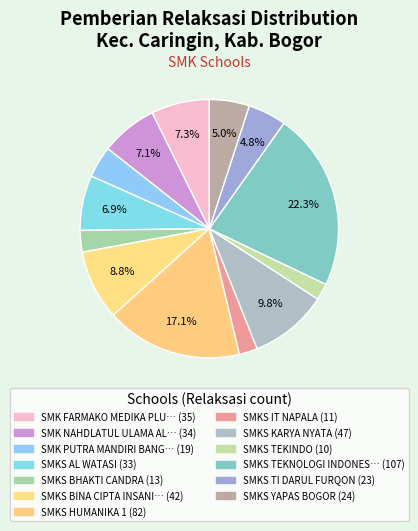

How many segments does this pie chart have?

13